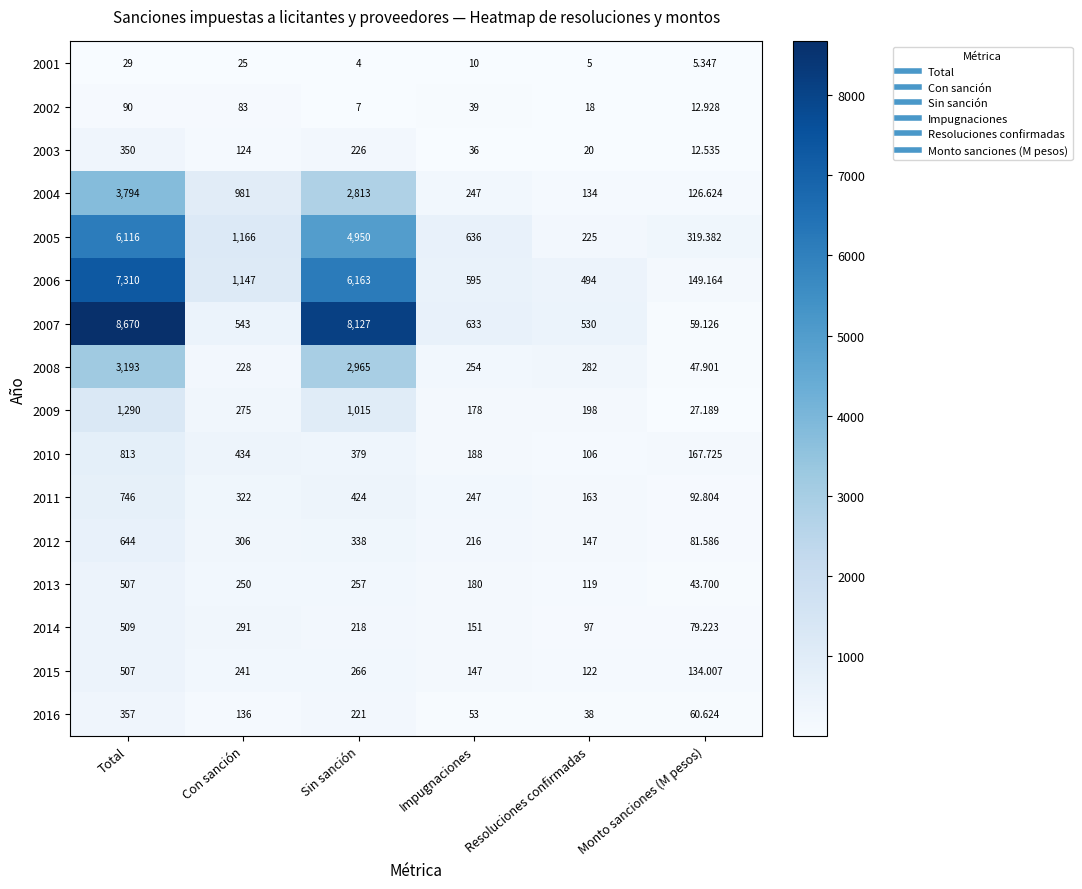

At which label is 2011 closest to 419?

Sin sanción